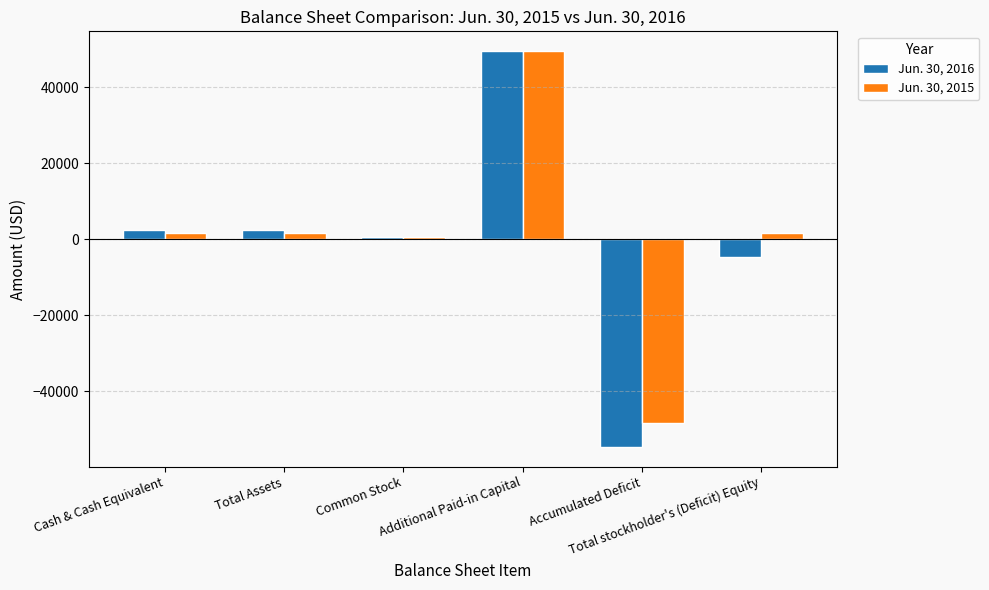

What is the label of the 5th bar from the right?

Total Assets